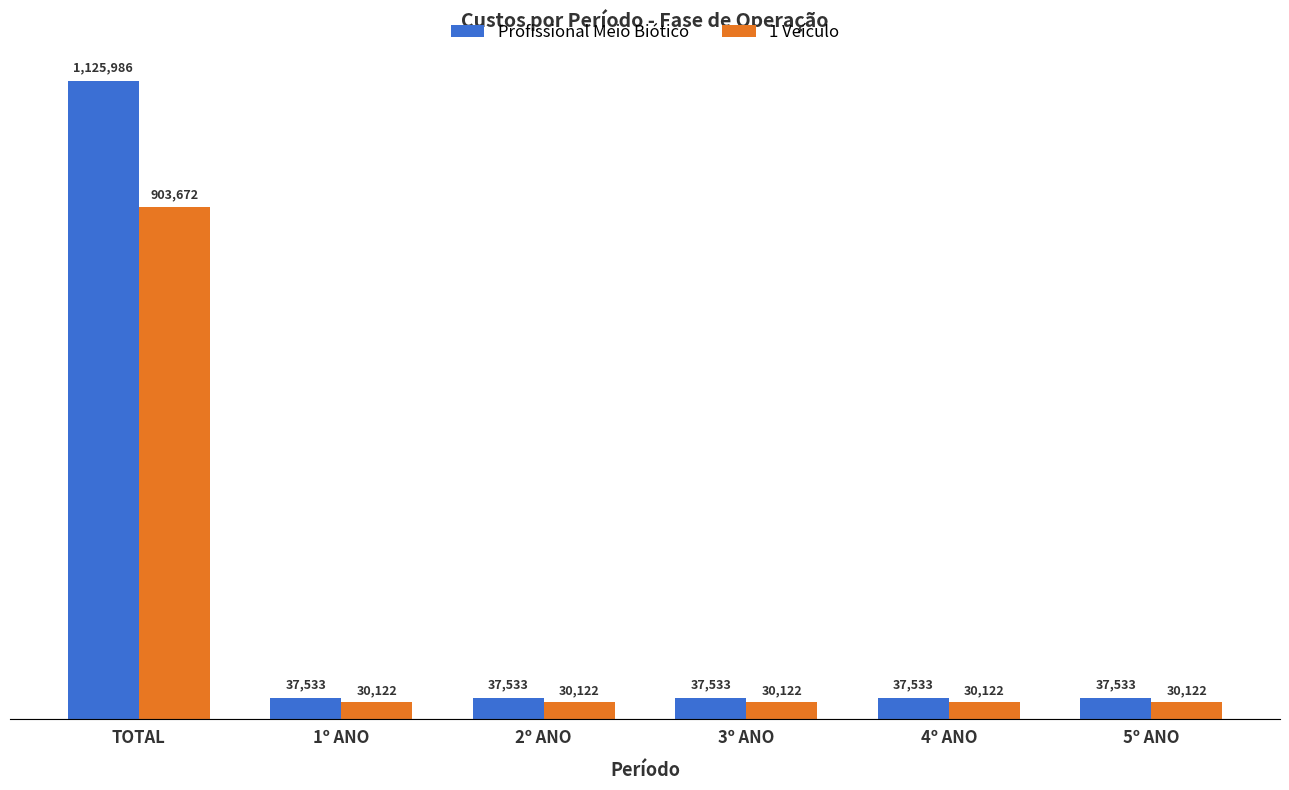

Are the bars horizontal?

No